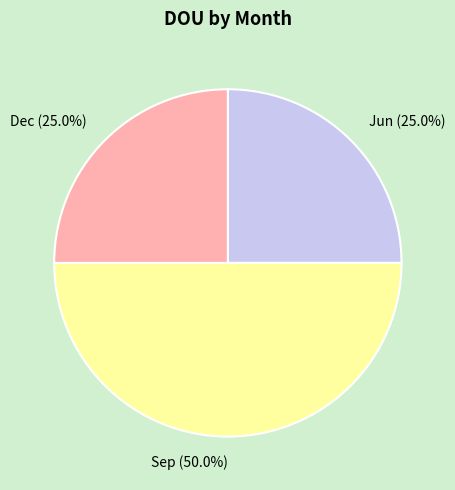

Is it true that Sep is 37% of the pie?

False